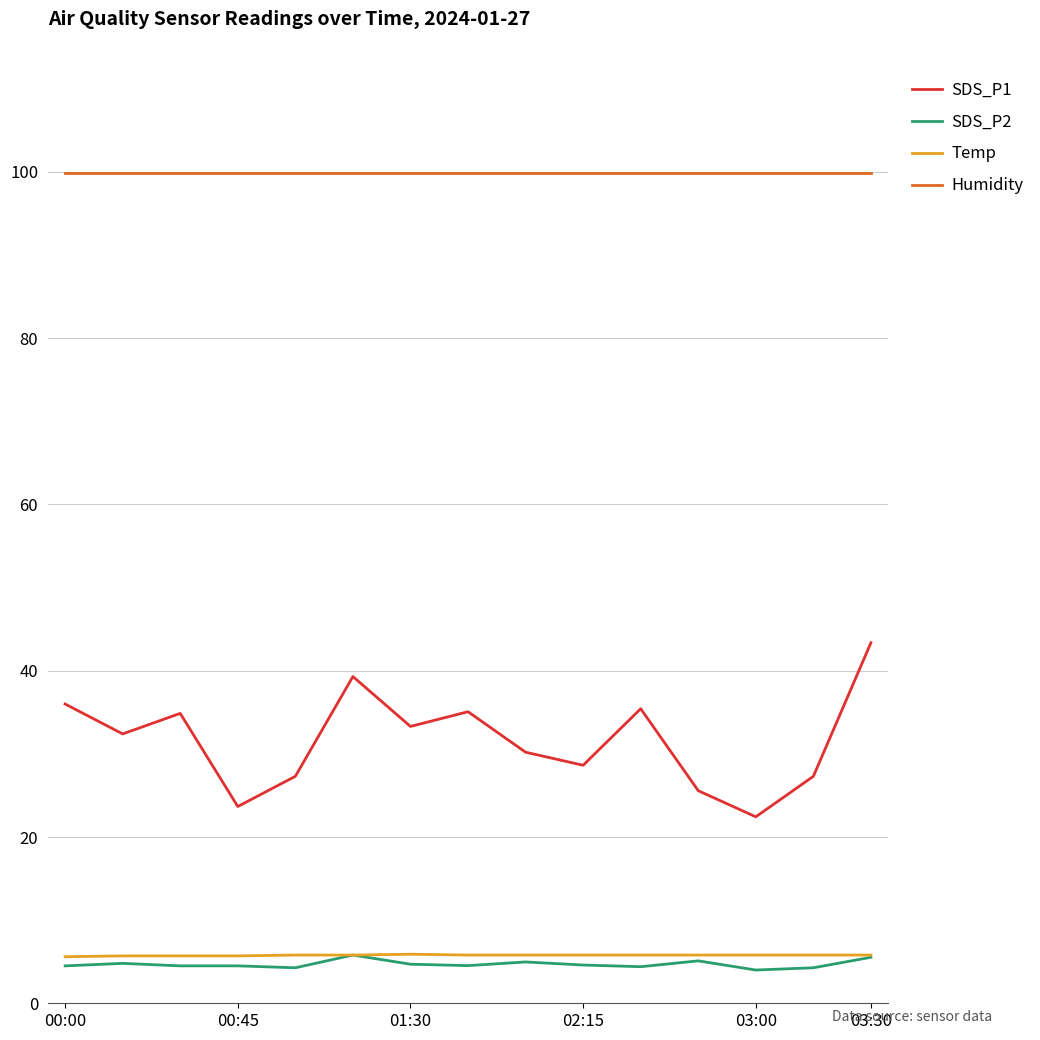

What is the maximum value shown in the chart?

99.9